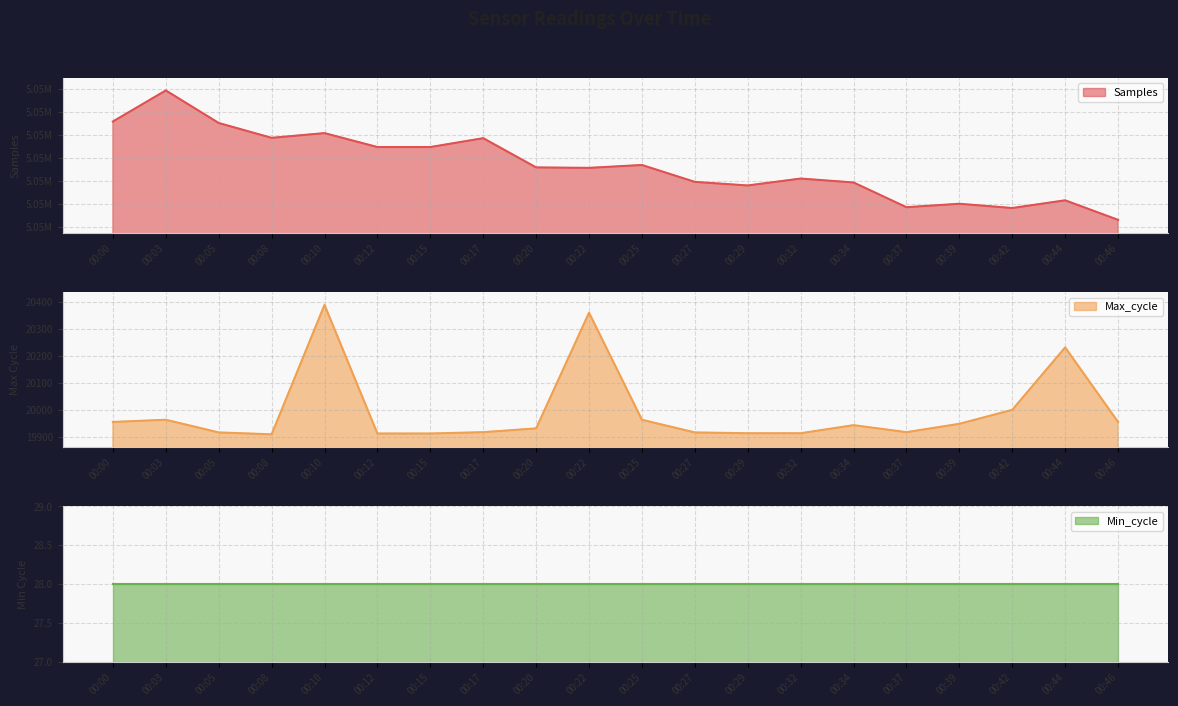

Which series has the largest total across all categories?

Samples